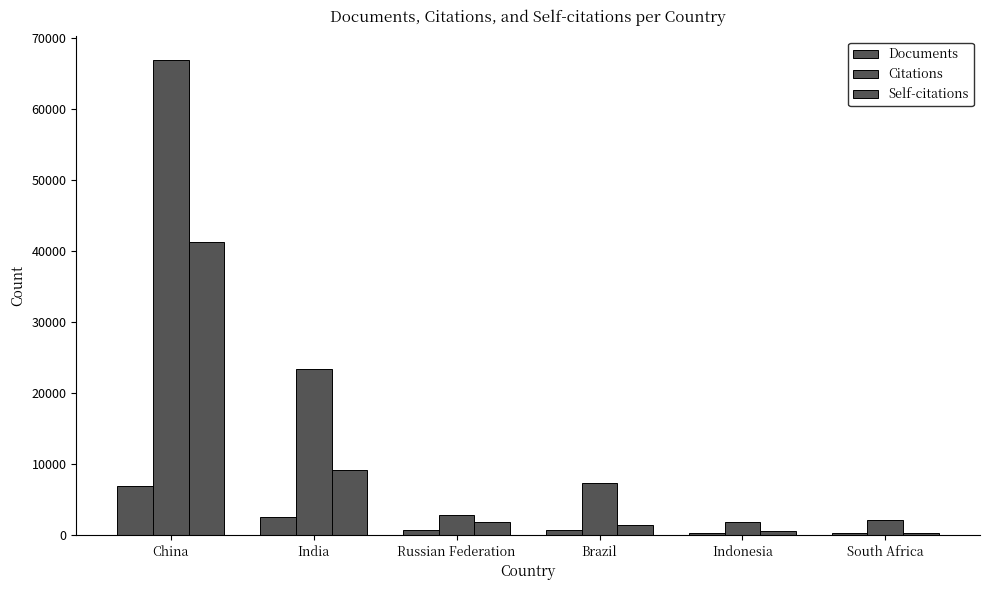

True or false: Documents has a value of 3696 at China.

False